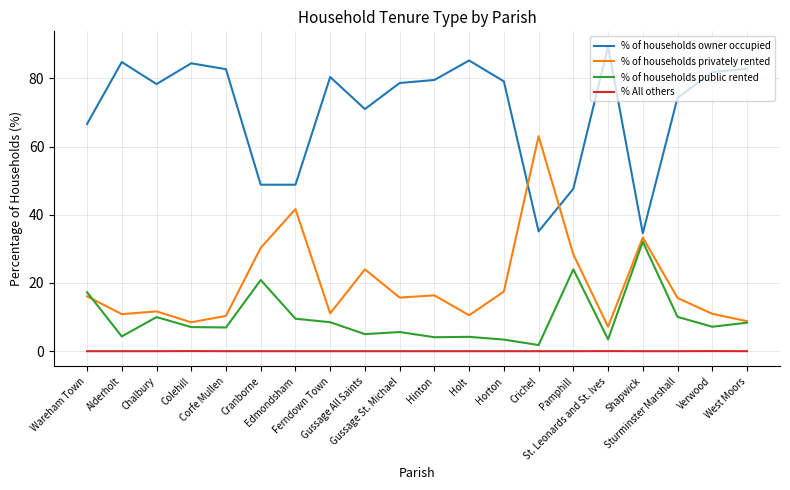

What is the spread (max minus min) of values at Wareham Town?

66.6